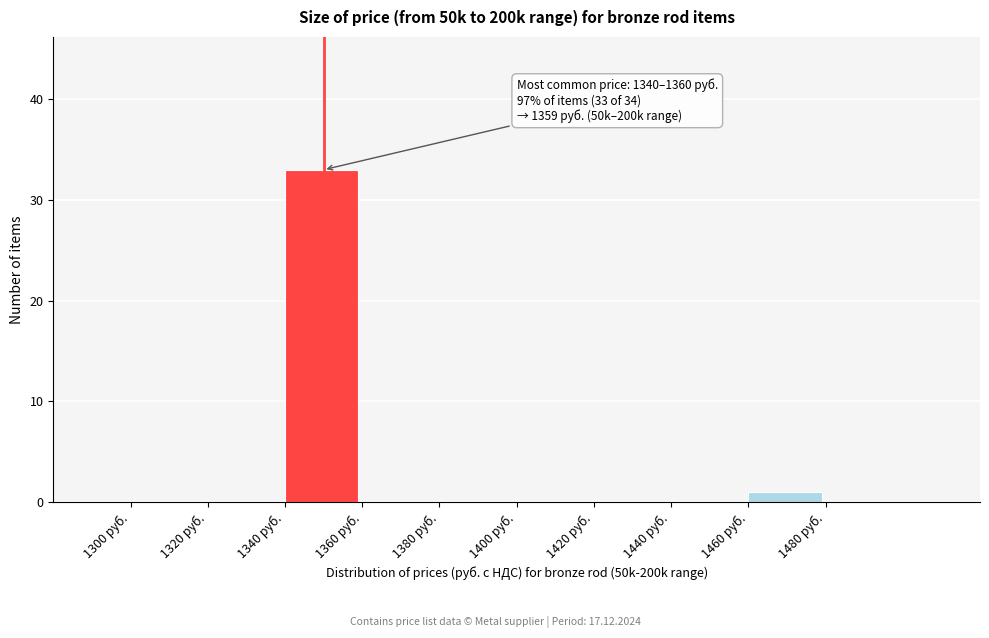

Over which range of the x-axis is the bar tallest?

1340 to 1360